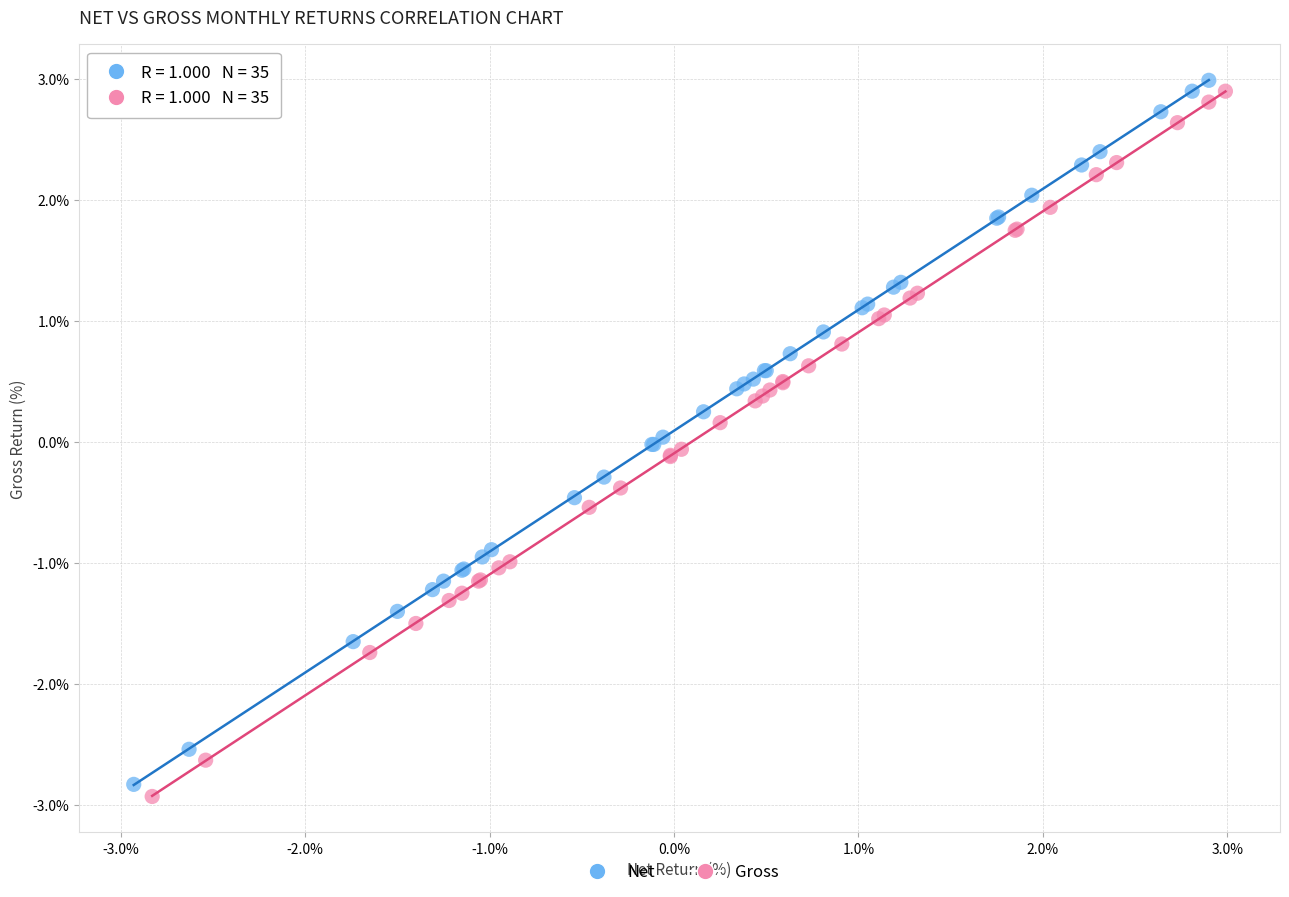

Which series has the widest spread of Y values?

Gross